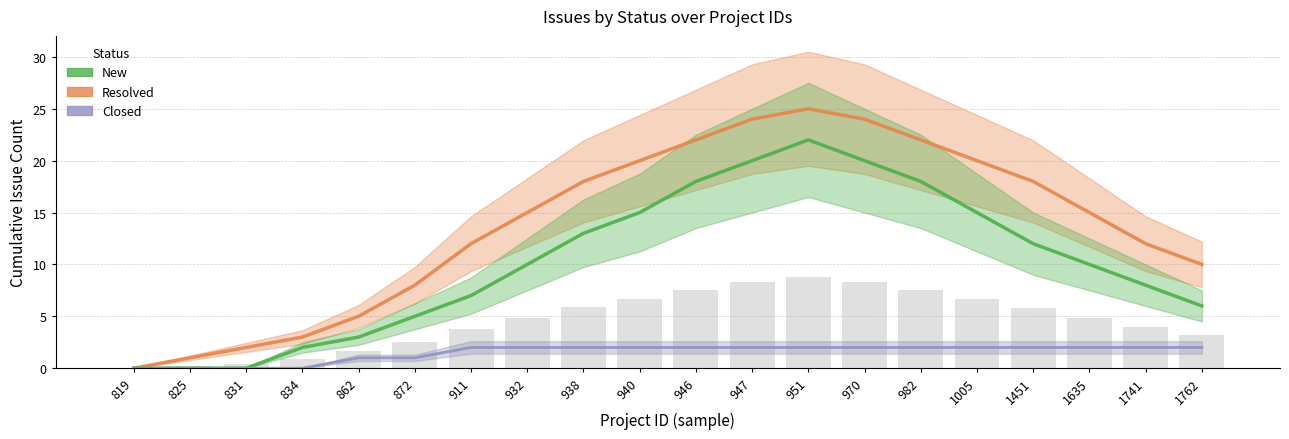

How many Closed values are between 1 and 2?

16